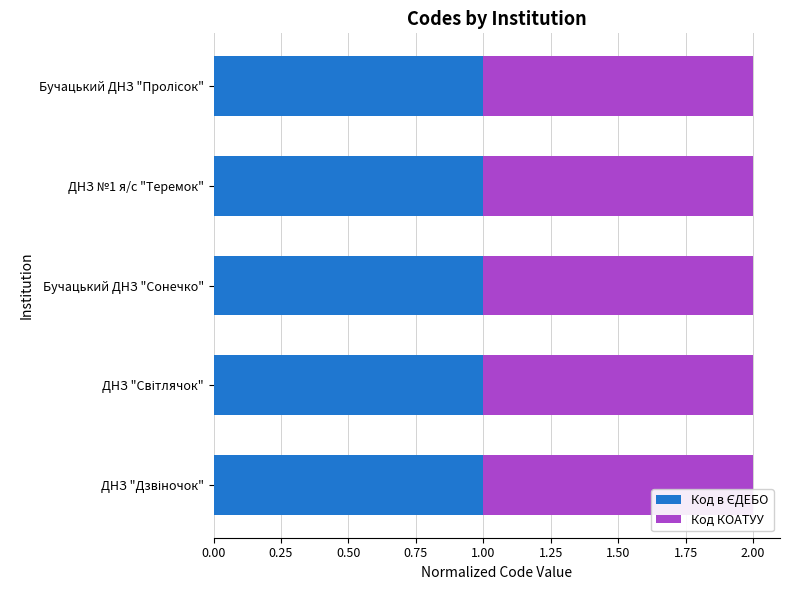

Which series has the largest total across all categories?

Код в ЄДЕБО